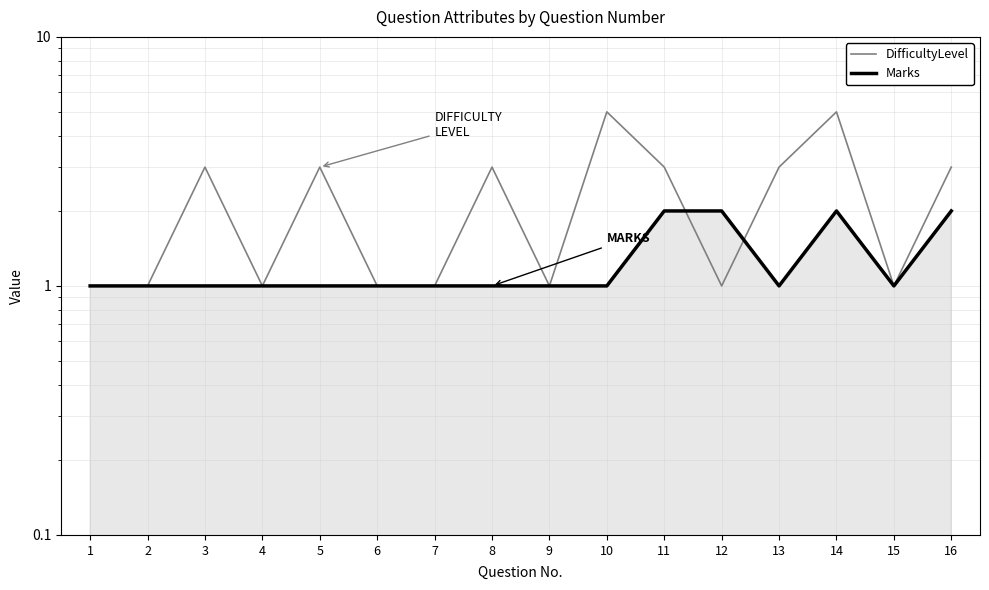

Does the chart have visible grid lines?

Yes